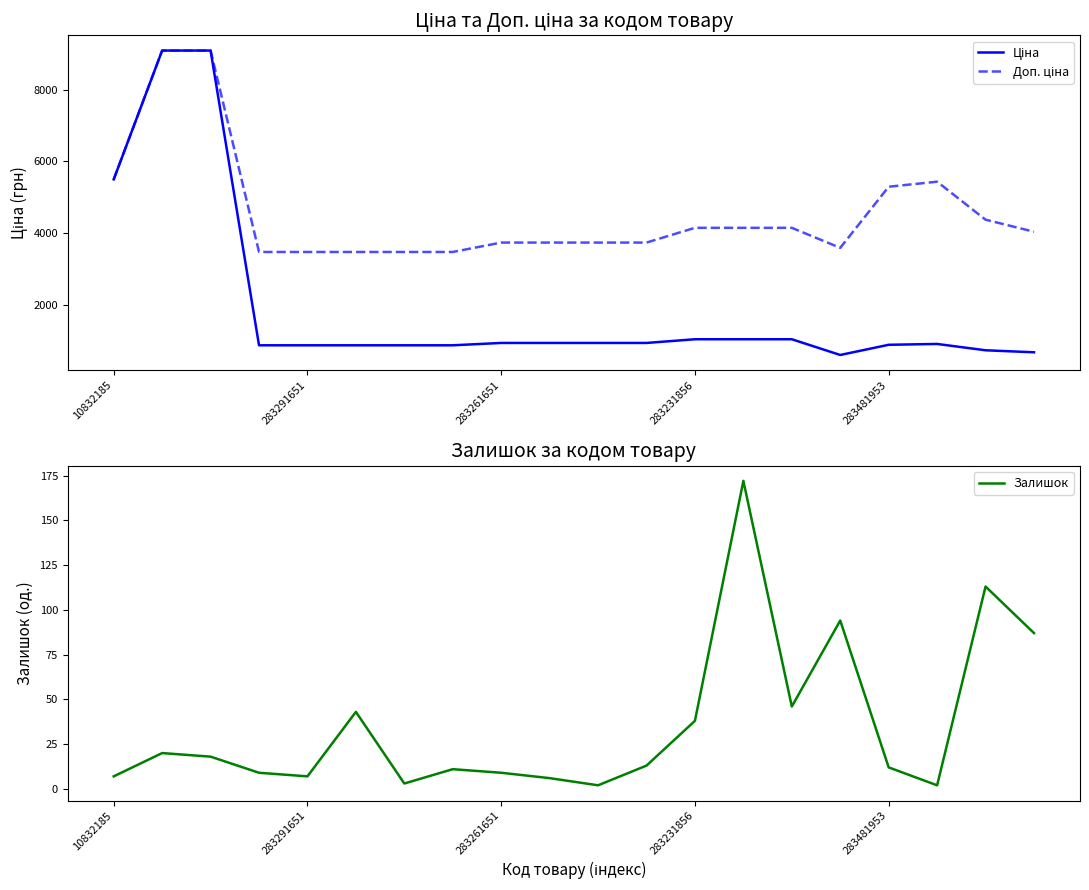

Is it true that Залишок equals 9 at 283261651?

True